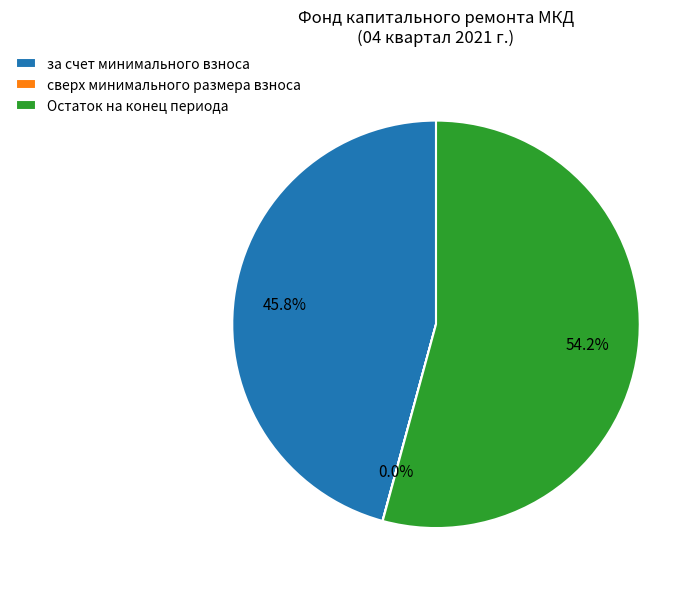

Which slice represents more than half of the pie?

Остаток на конец периода